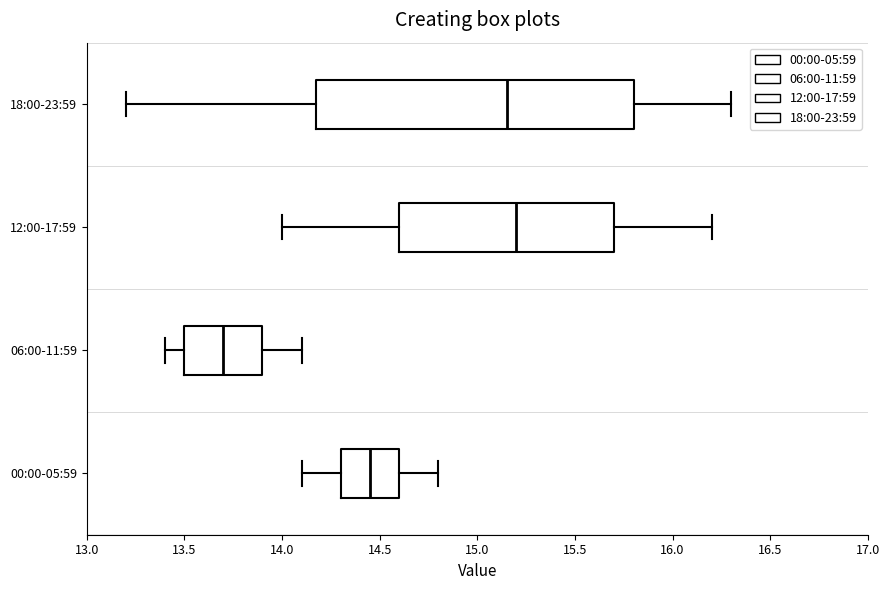

Which box is the widest, from its left edge to its right edge?

18:00-23:59